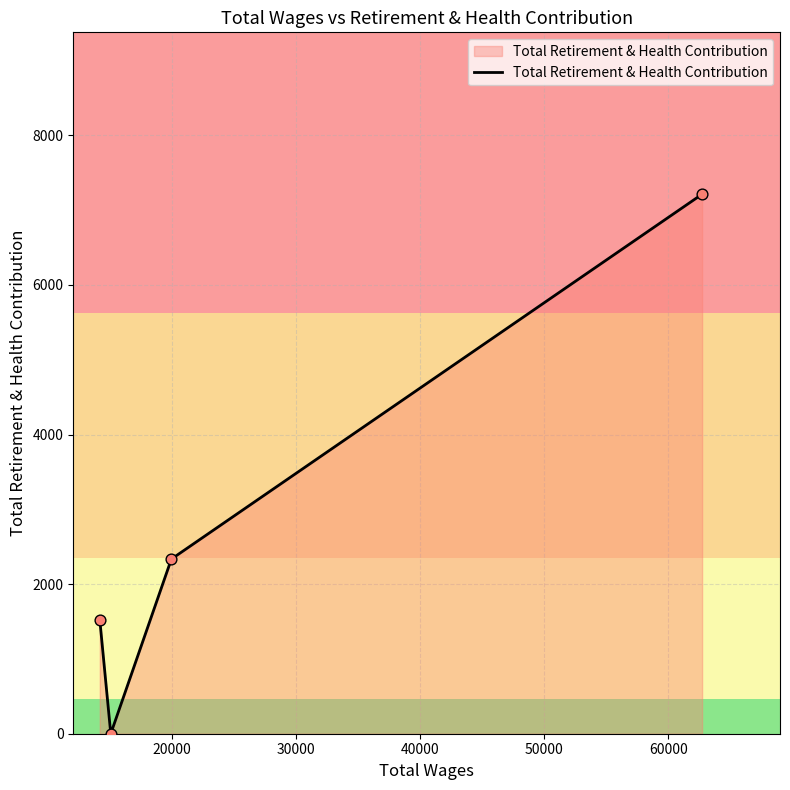

How many interior local valleys (lower than both neighbors) does the data have?

1